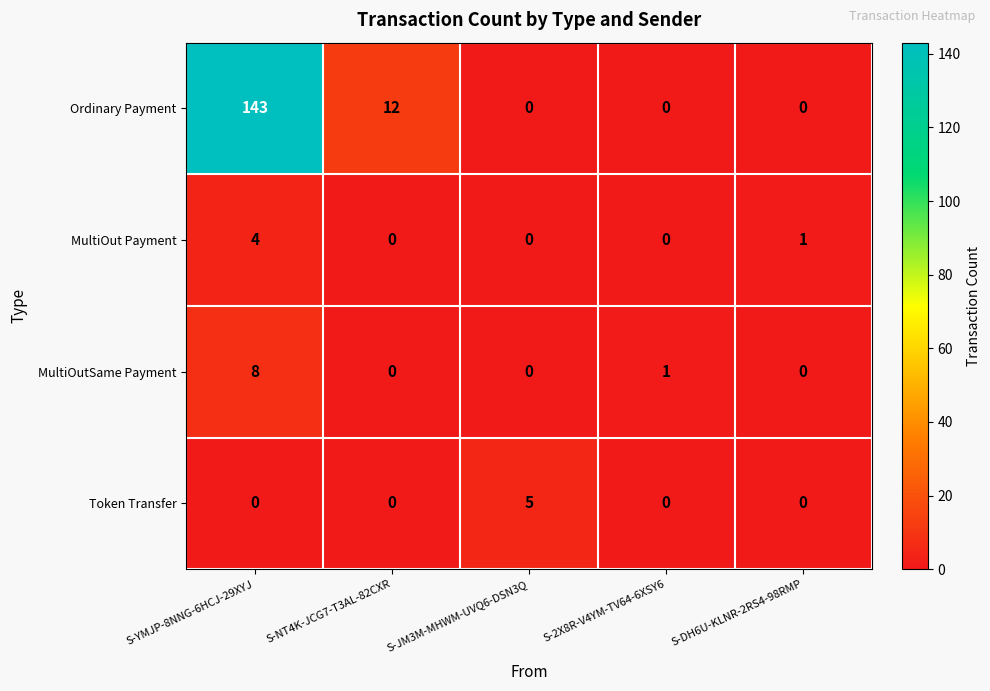

Rank the series by their maximum value, from lowest to highest.

MultiOut Payment, Token Transfer, MultiOutSame Payment, Ordinary Payment